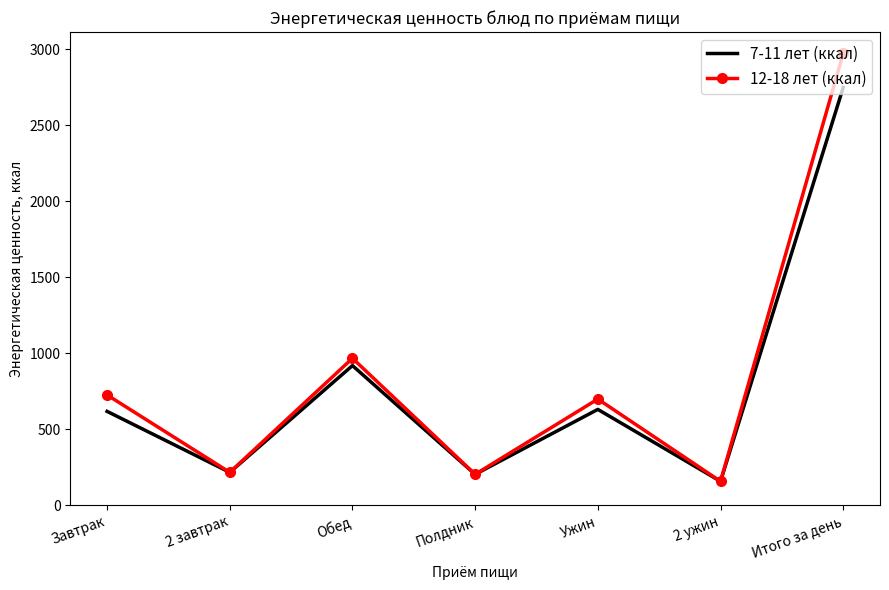

What position from the right is Ужин?

3